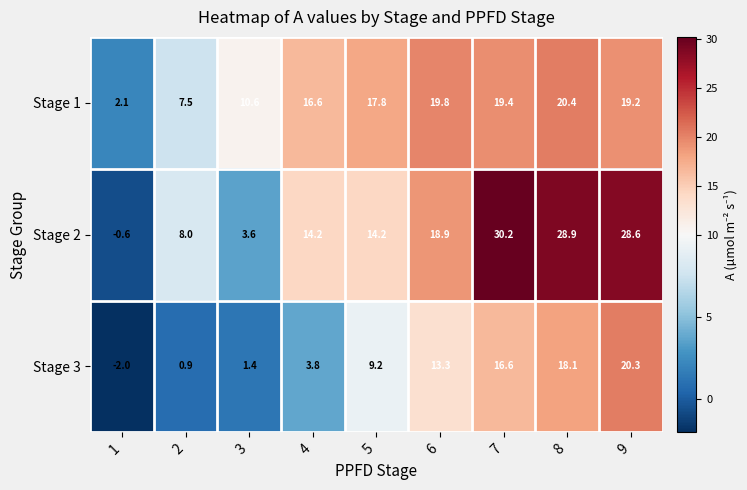

How many distinct data groups are displayed?

3